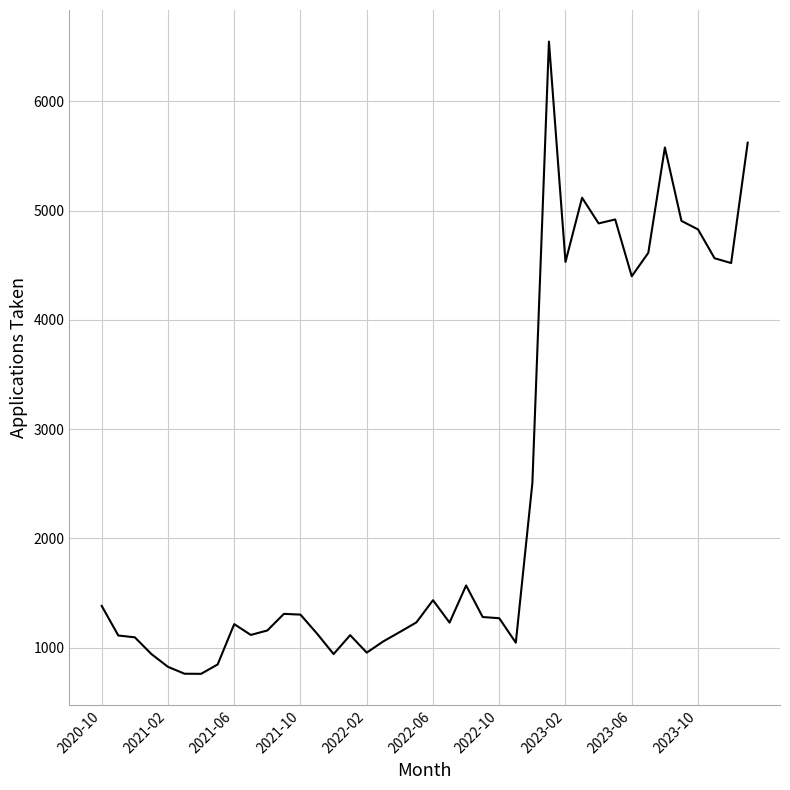

What is the greatest value displayed?

6546